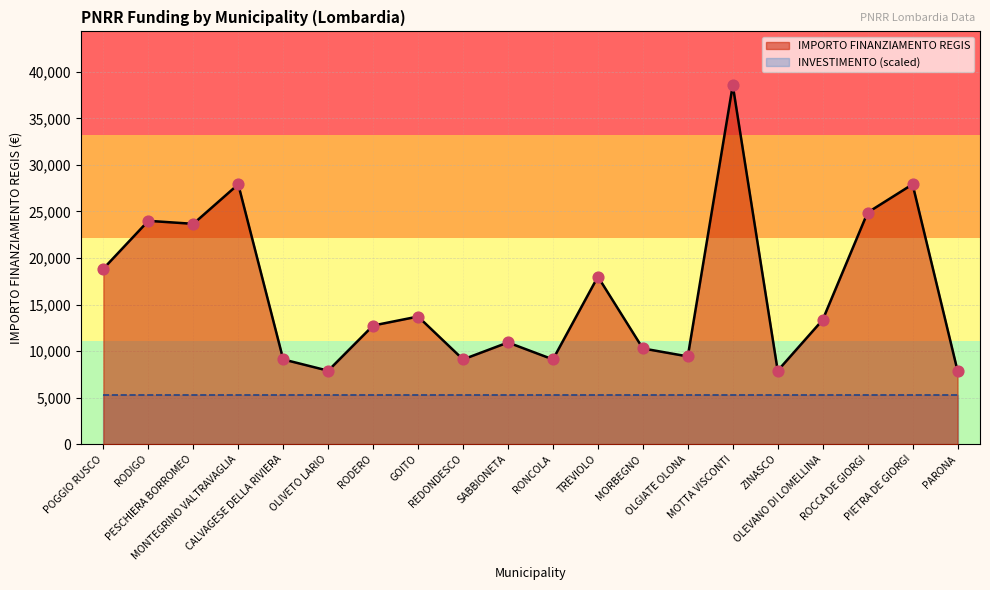

Between MONTEGRINO VALTRAVAGLIA and PARONA, which is larger?

MONTEGRINO VALTRAVAGLIA